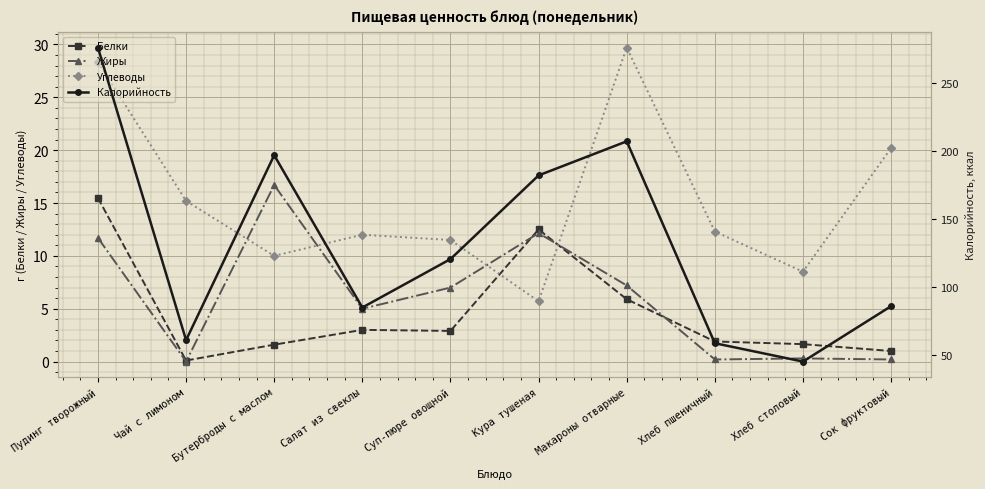

In Углеводы, how many points are higher than both neighbors (excluding endpoints)?

2